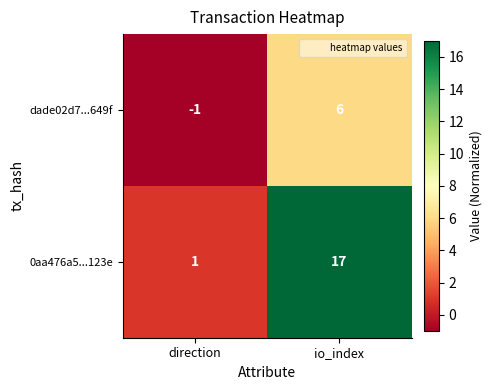

True or false: dade02d7...649f has a value of 3 at io_index.

False